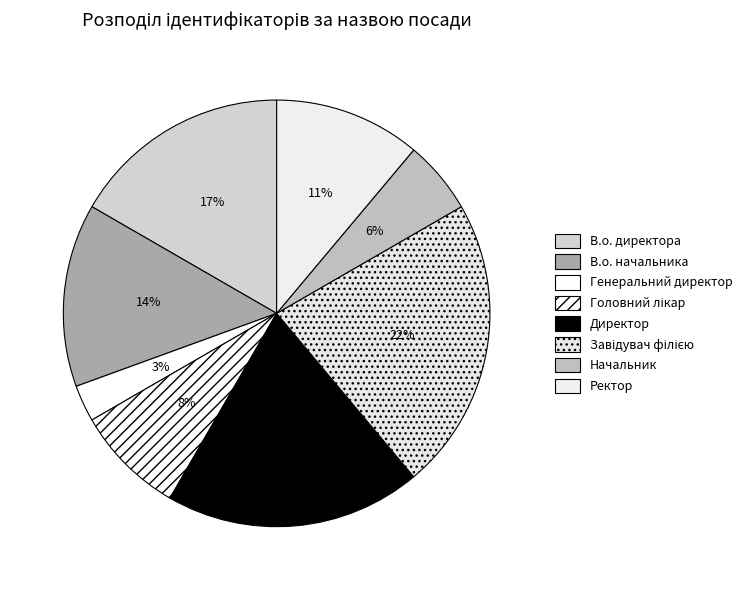

To the nearest percent, what is the combined percentage of Завідувач філією and В.о. директора?

39%